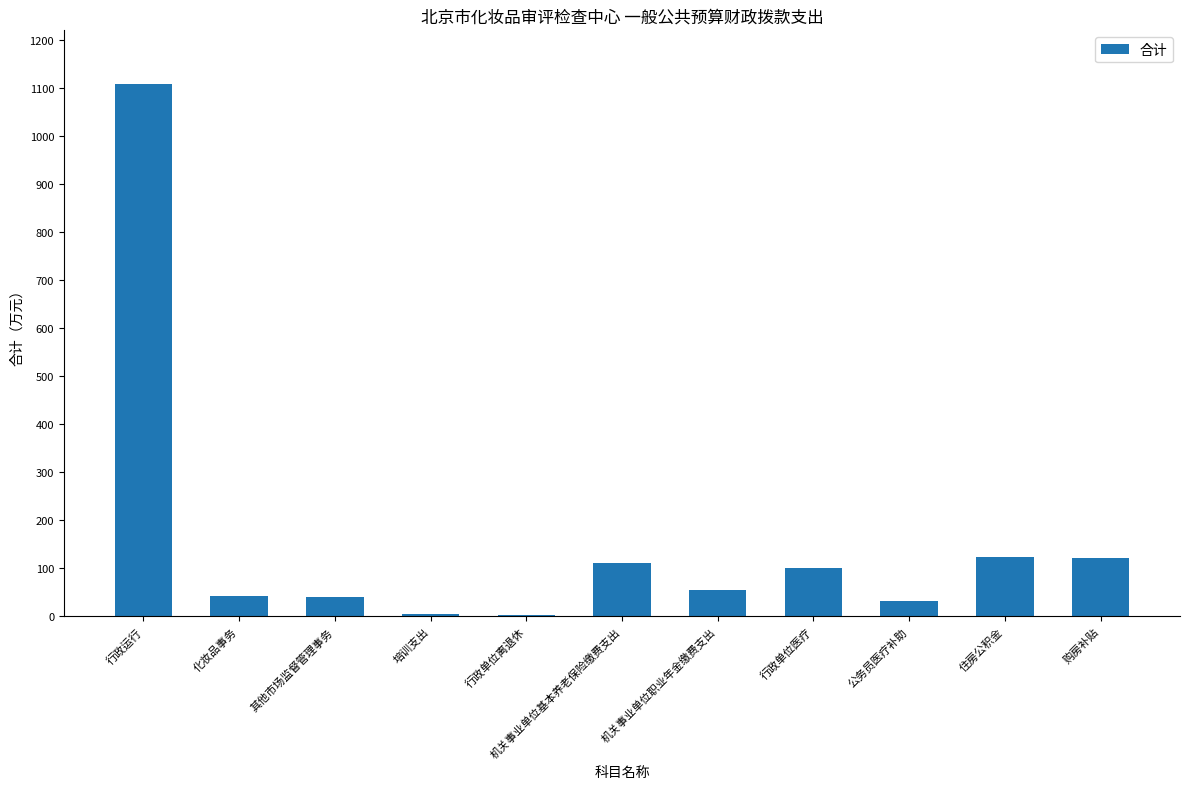

The value at 购房补贴 is 51.8. True or false?

False